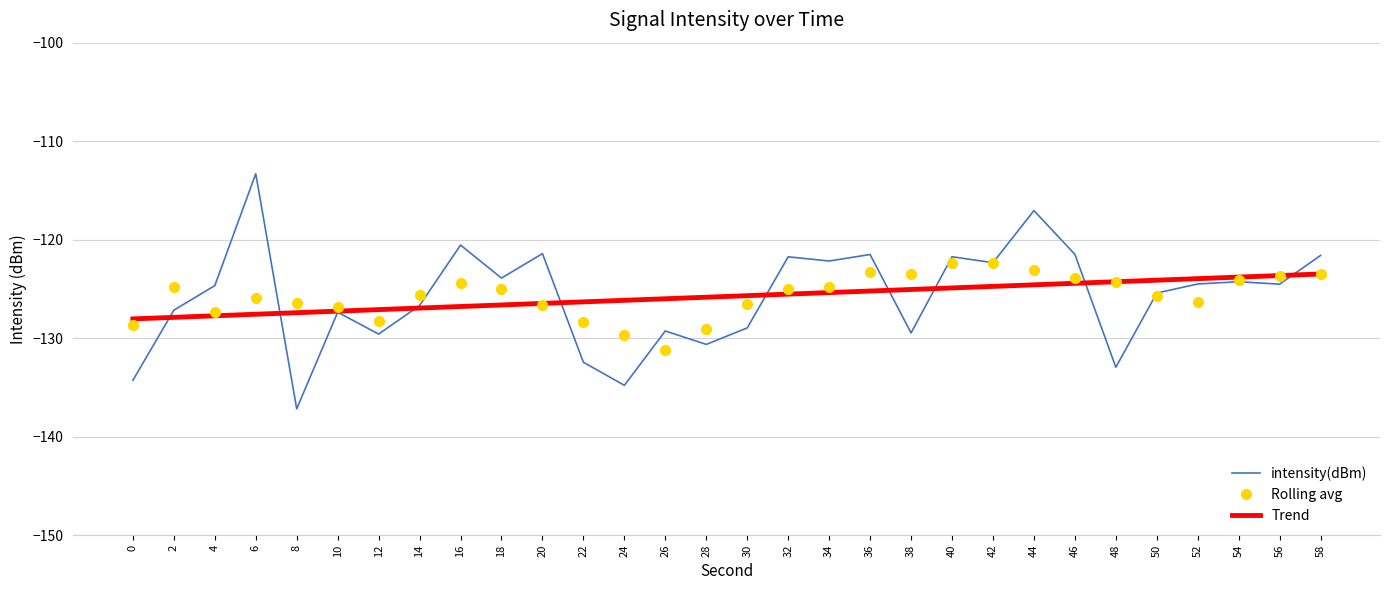

Between 56 and 58, which series saw the biggest shift?

intensity(dBm)